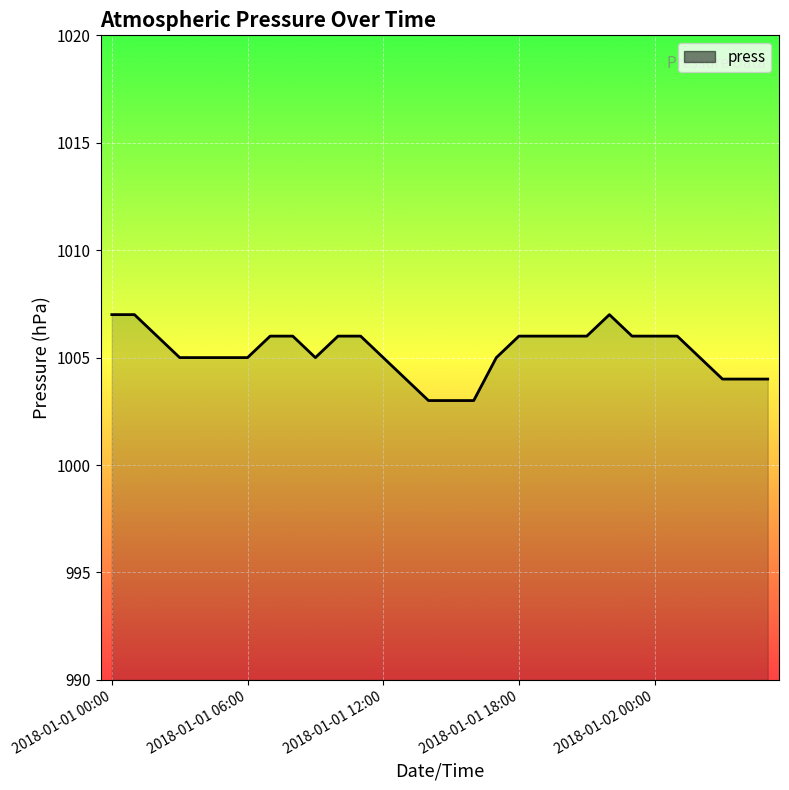

What is the smallest value displayed?

1003